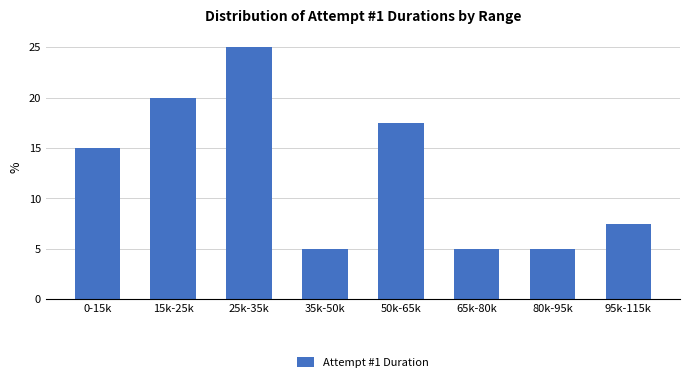

Reading left to right, list all the values displayed in this chart.

15.0	20.0	25.0	5.0	17.5	5.0	5.0	7.5